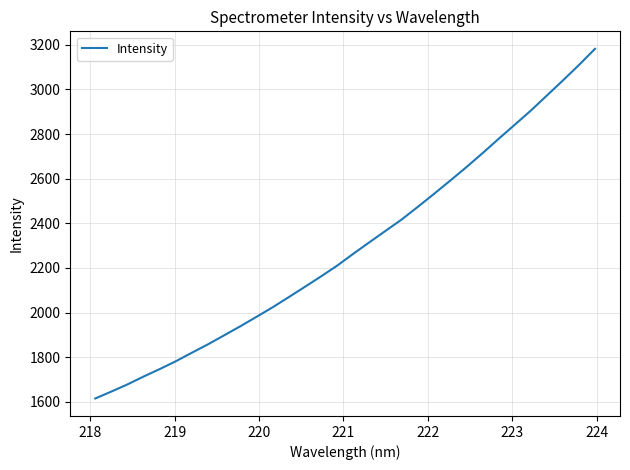

What is the greatest value displayed?

3182.3